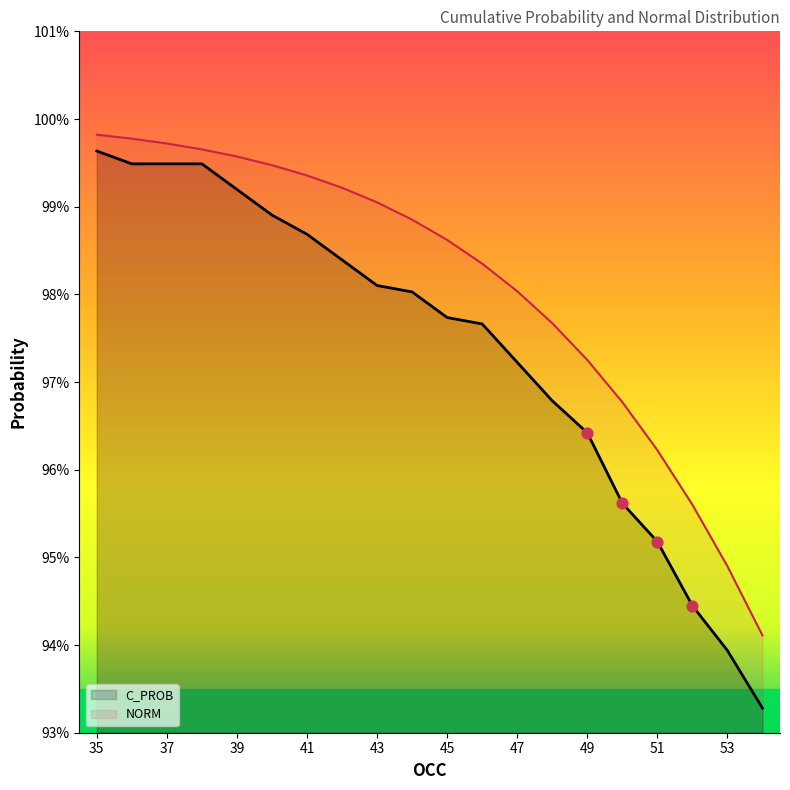

Which series reaches the minimum Y coordinate?

C_PROB